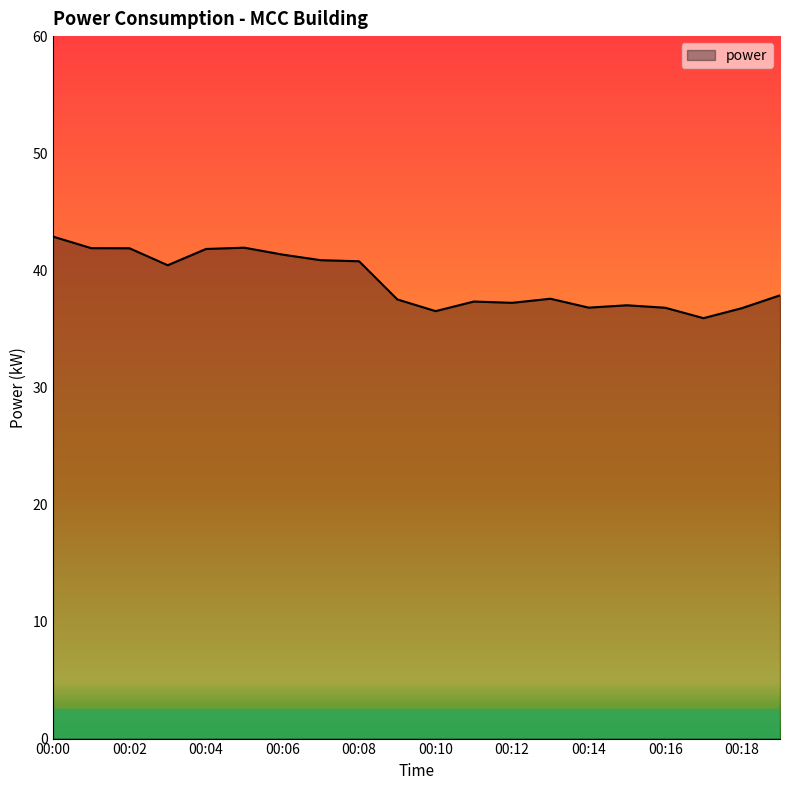

What is the smallest value displayed?

35.9